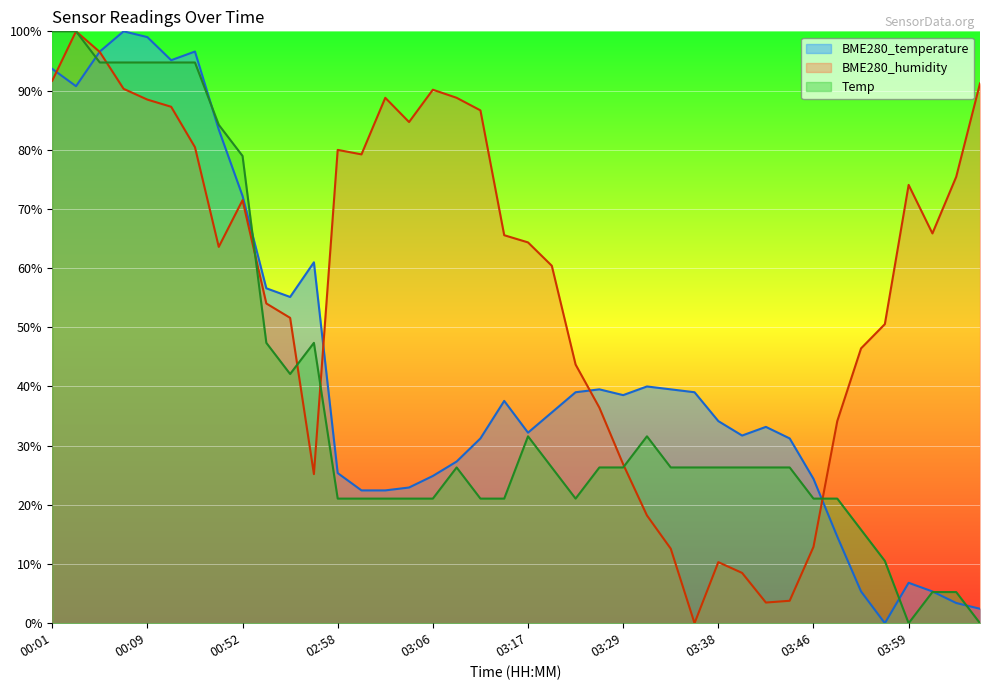

What is the sum of all Temp values?

1547.4